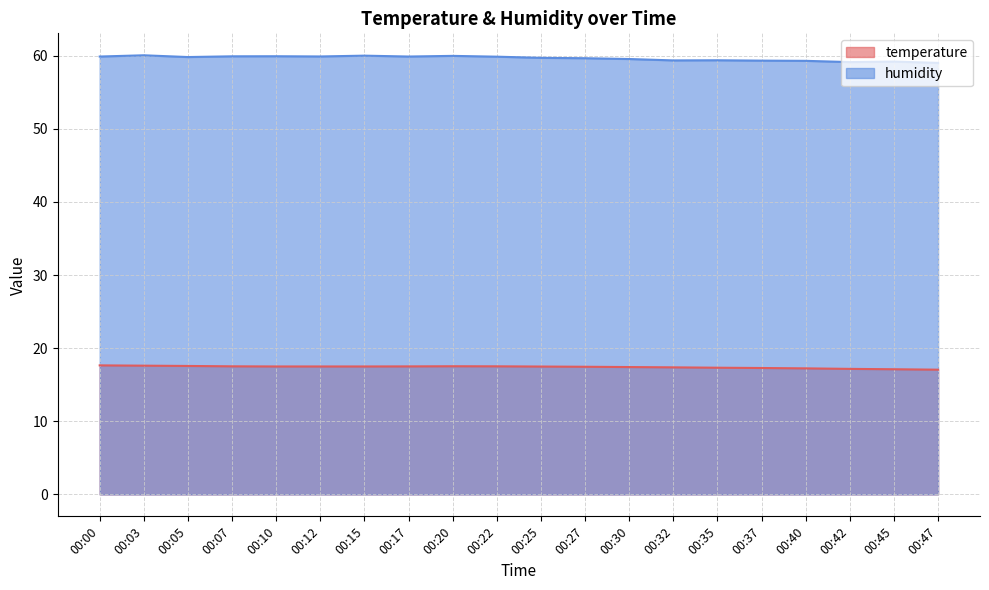

Rank the series by their average value, from lowest to highest.

temperature, humidity